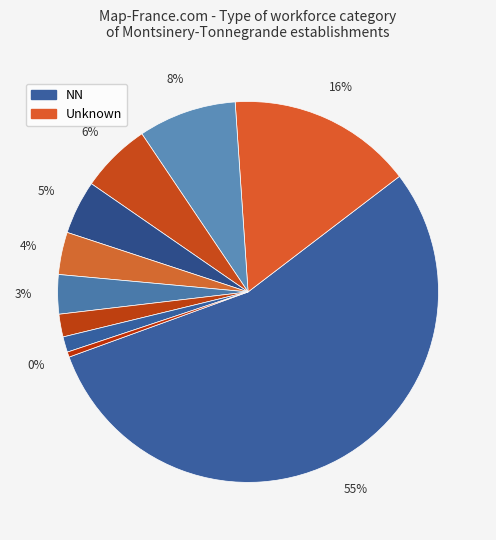

How many slices are in this pie chart?

10